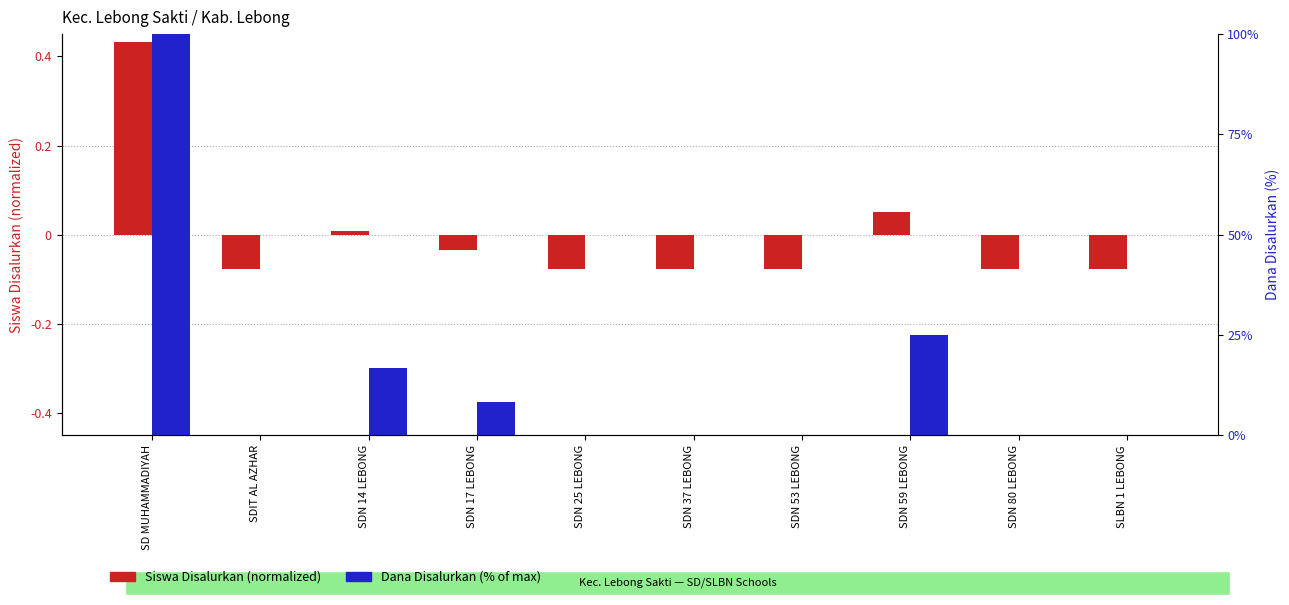

Reading right to left, list all the values displayed in this chart.

Siswa Disalurkan: -0.1	-0.1	0.1	-0.1	-0.1	-0.1	-0.0	0.0	-0.1	0.4
Dana Disalurkan: 0.0	0.0	25.0	0.0	0.0	0.0	8.3	16.7	0.0	100.0